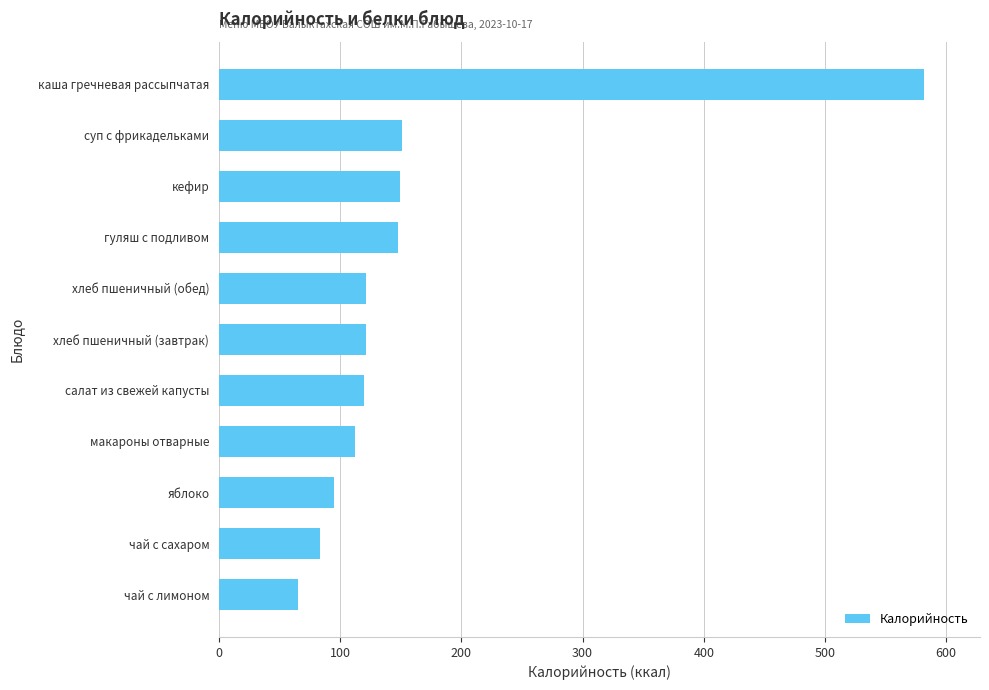

Is it true that the value at яблоко is 95.0?

True